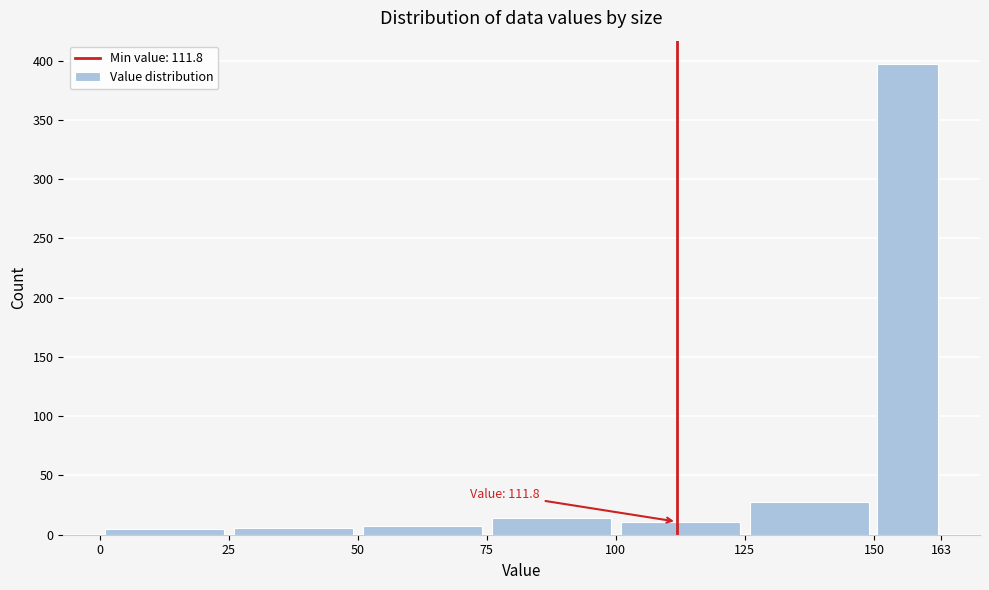

Over which range of the x-axis is the bar tallest?

150 to 163